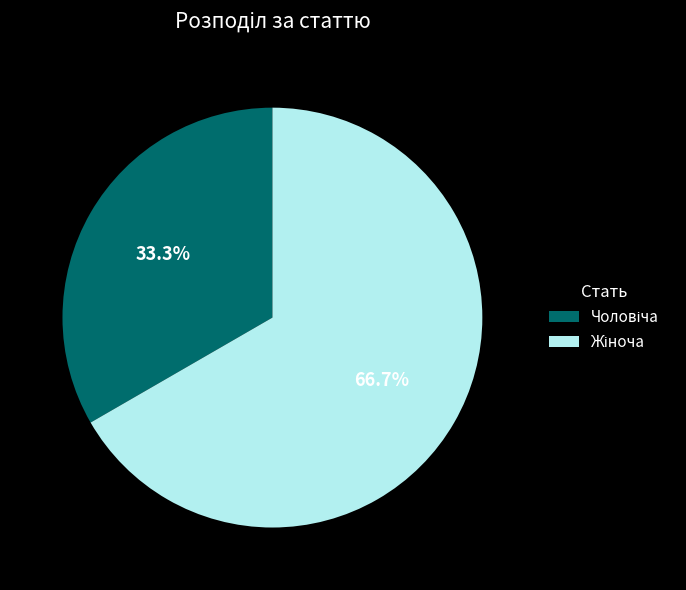

Is there a majority slice in this chart?

Yes